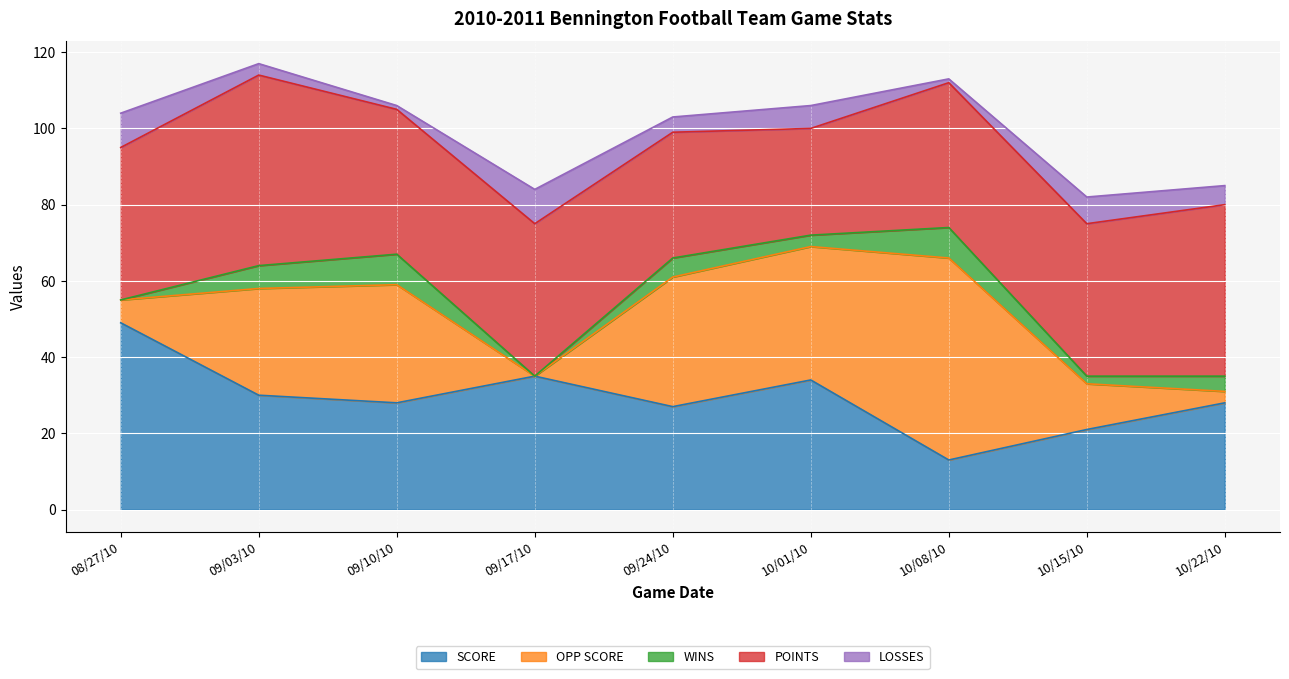

True or false: WINS and SCORE cross at least once.

False